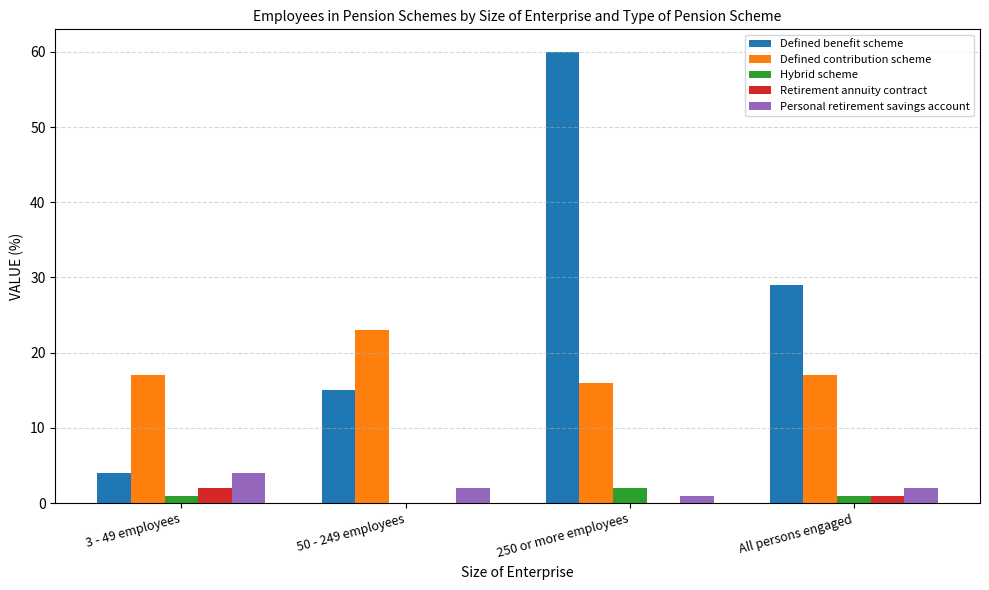

What is the total value across all series at All persons engaged?

50